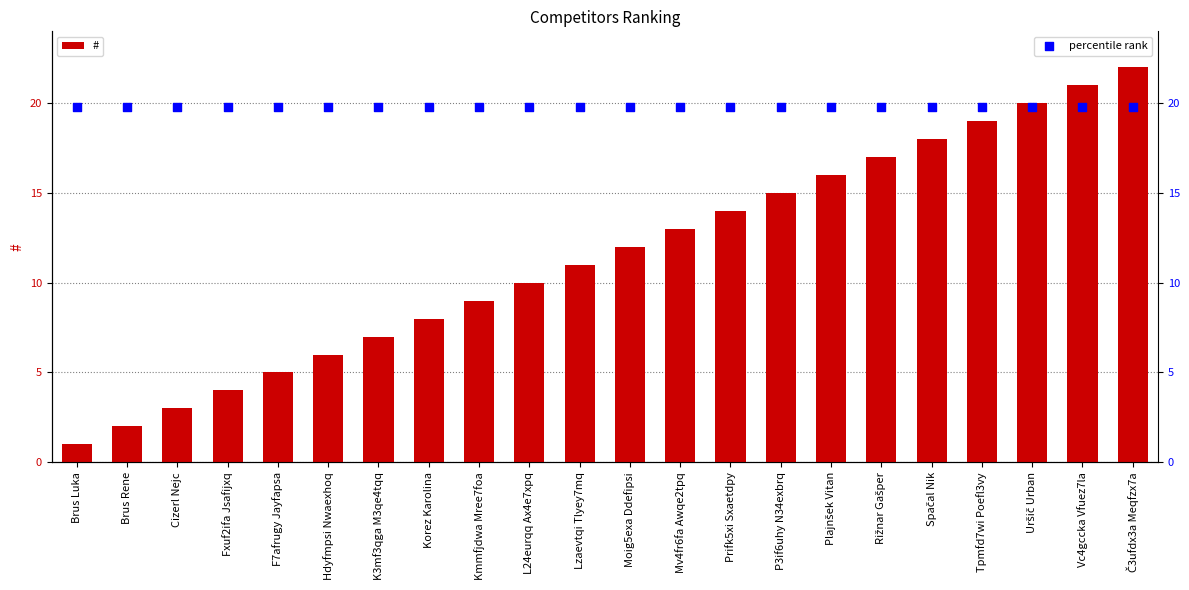

At which category is the sum across all series the highest?

Č3ufdx3a Meqfzx7a